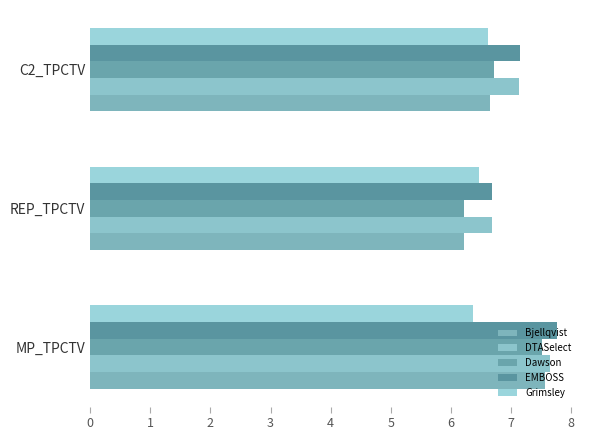

What is the minimum value shown in the chart?

6.2